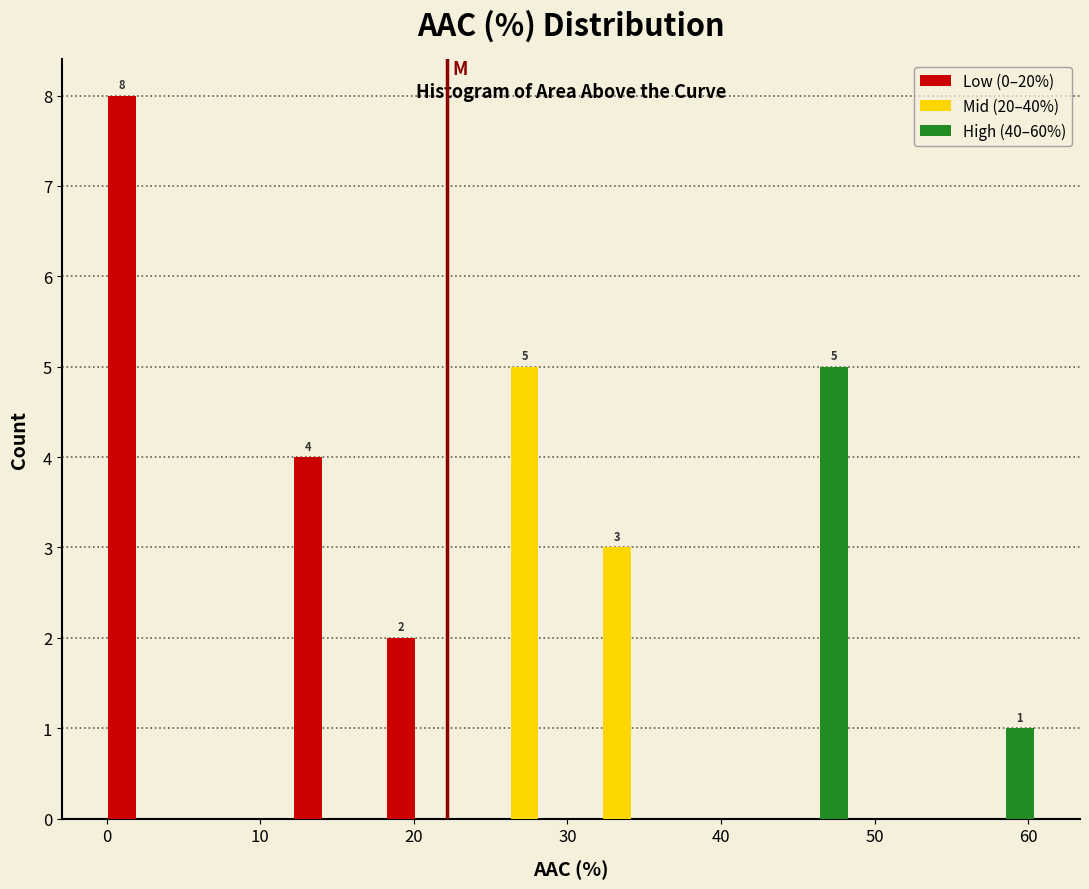

In the Low (0–20%) series, which range on the x-axis has the tallest bar?

0 to 6